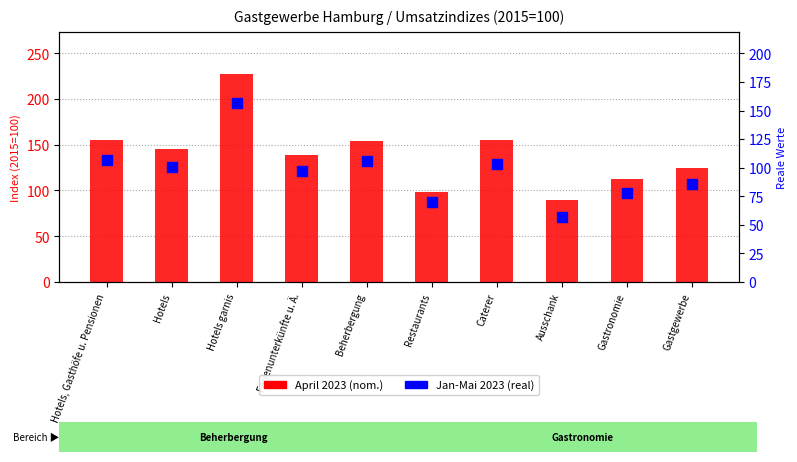

Which series reaches the maximum Y coordinate?

April 2023 (nom.)